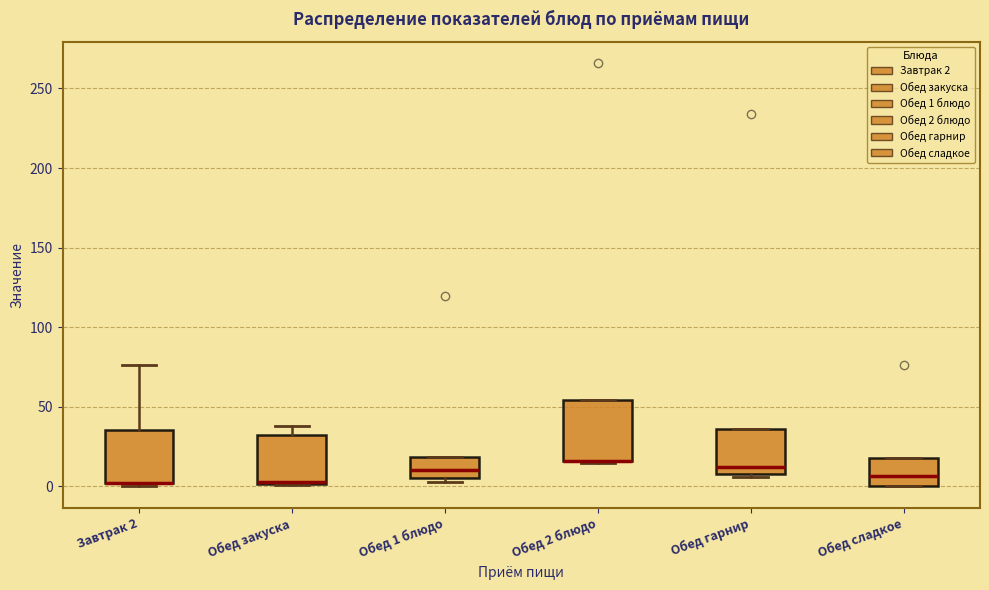

Where is the lower edge of the box for Обед закуска on the y-axis? The values are not printed on the chart, so give them approximately, as read against the axis.

0